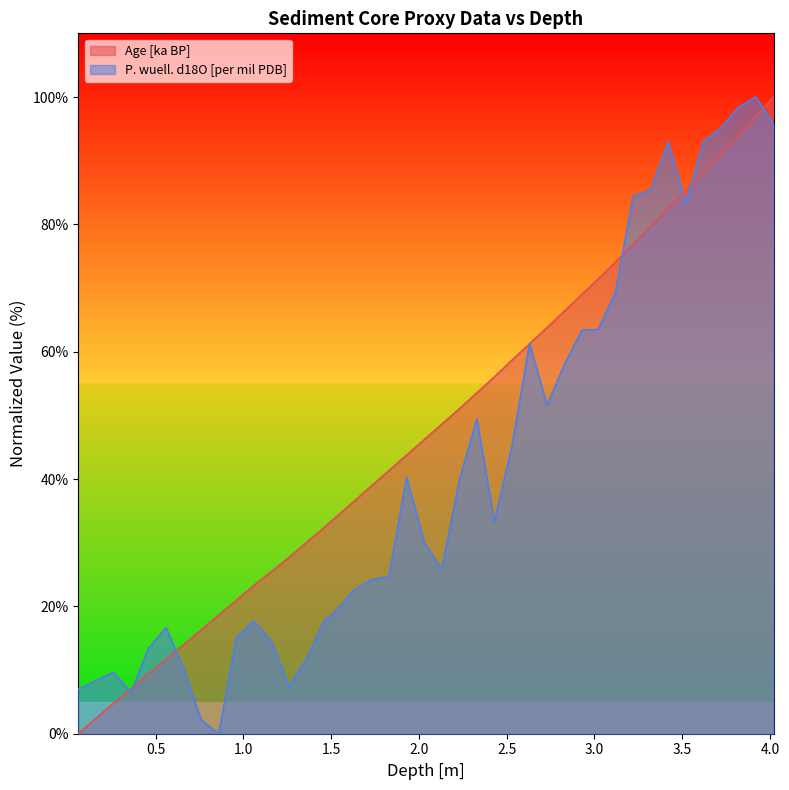

What is the highest value of the Age [ka BP] series?

100.0